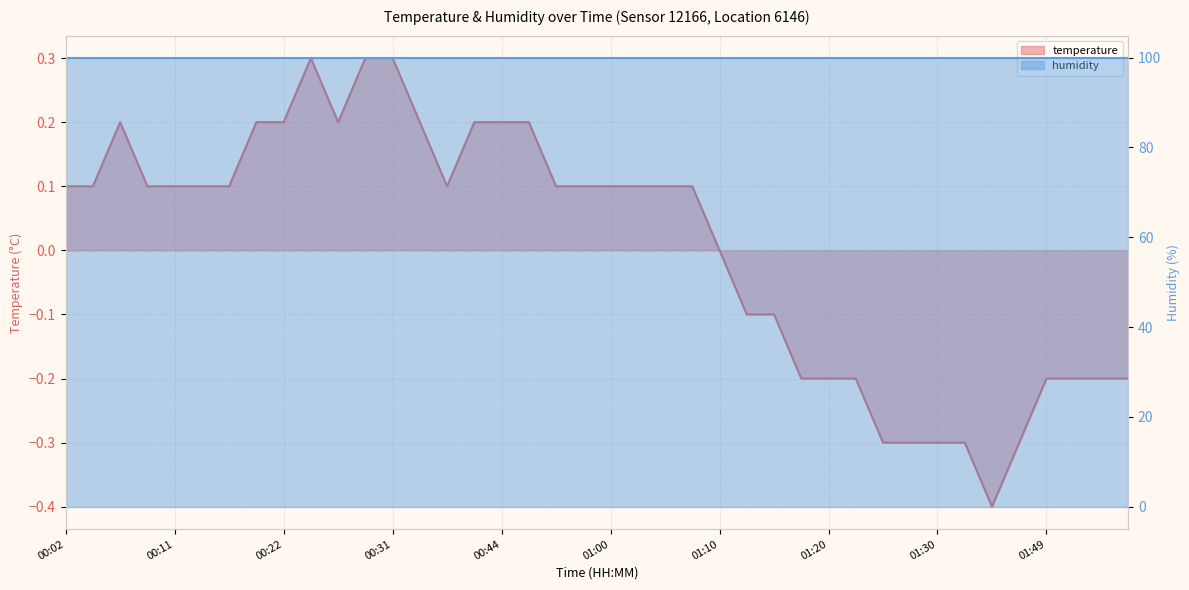

Which has a higher value, 01:30 or 00:07?

00:07